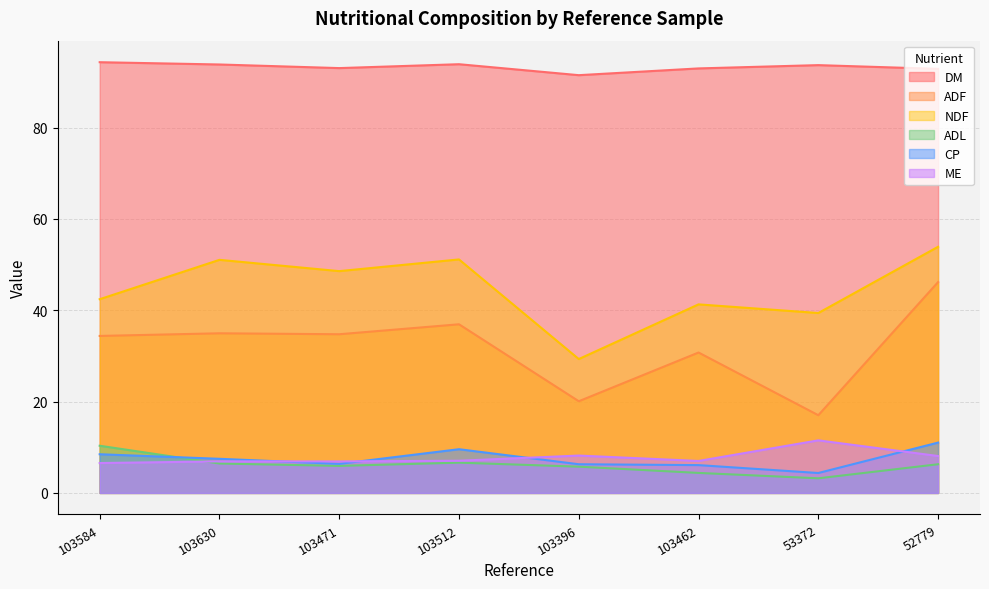

How many series are shown in this chart?

6